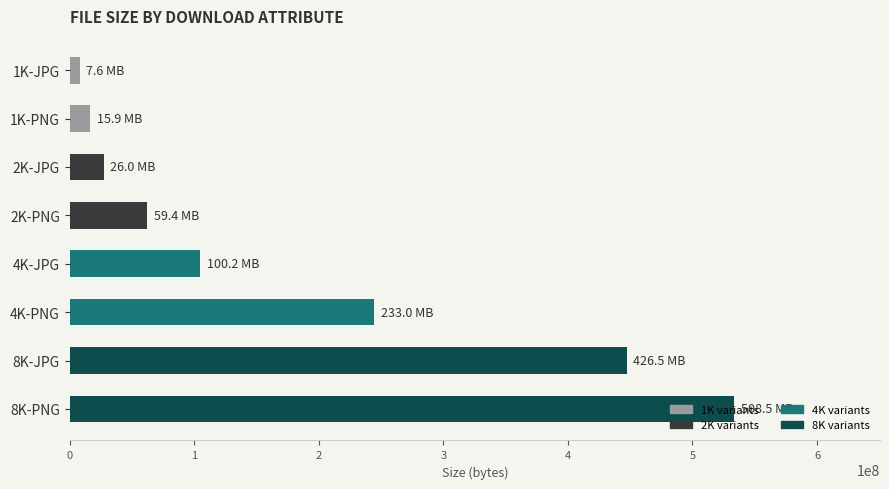

What is the sum of all values?

1443875333